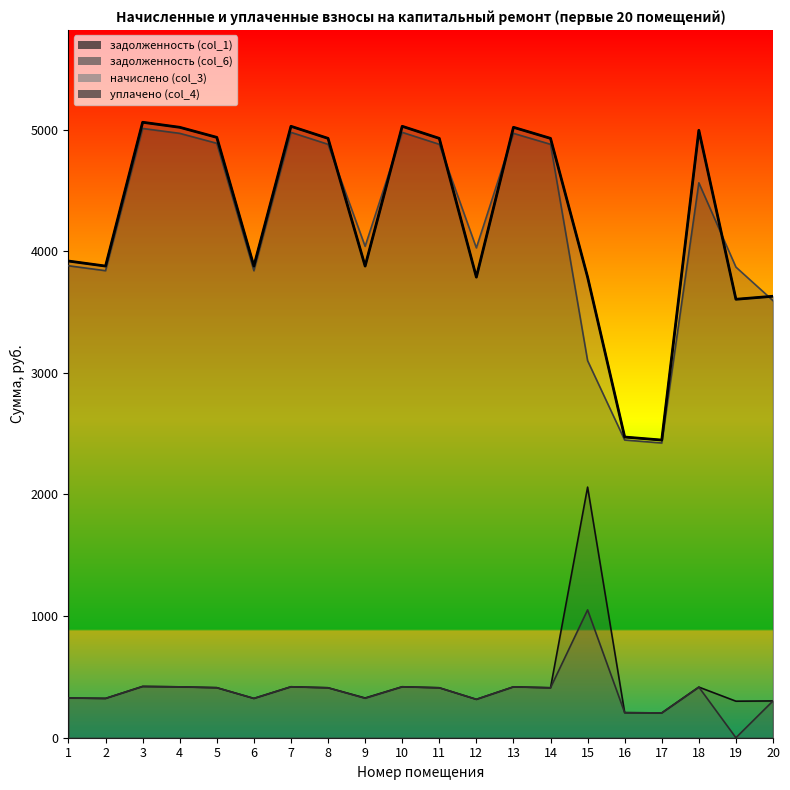

What is the difference between the maximum and second lowest values in the задолженность (col_1) series?

1854.4